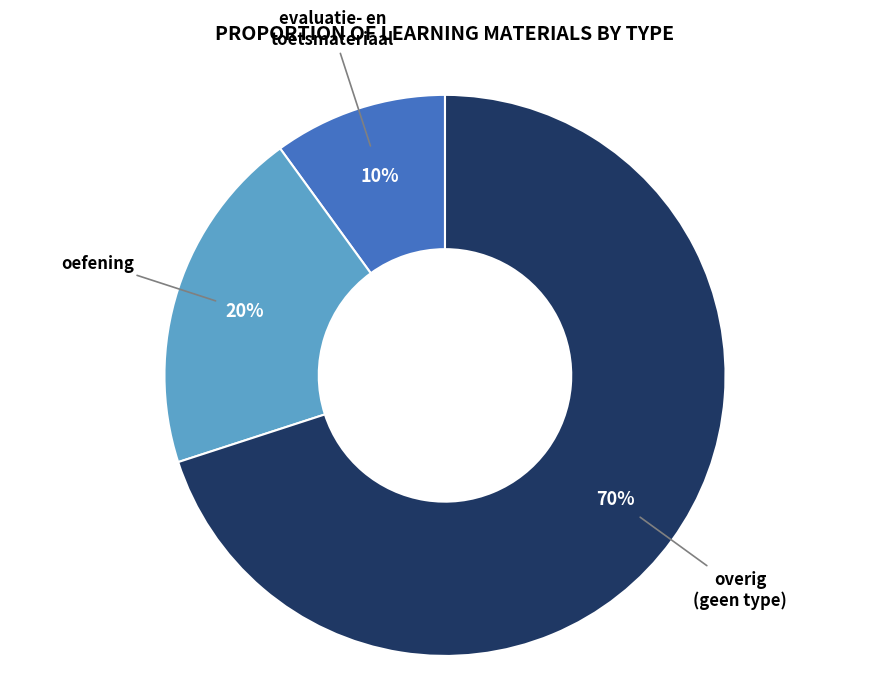

To the nearest percent, what is the average slice percentage?

33%